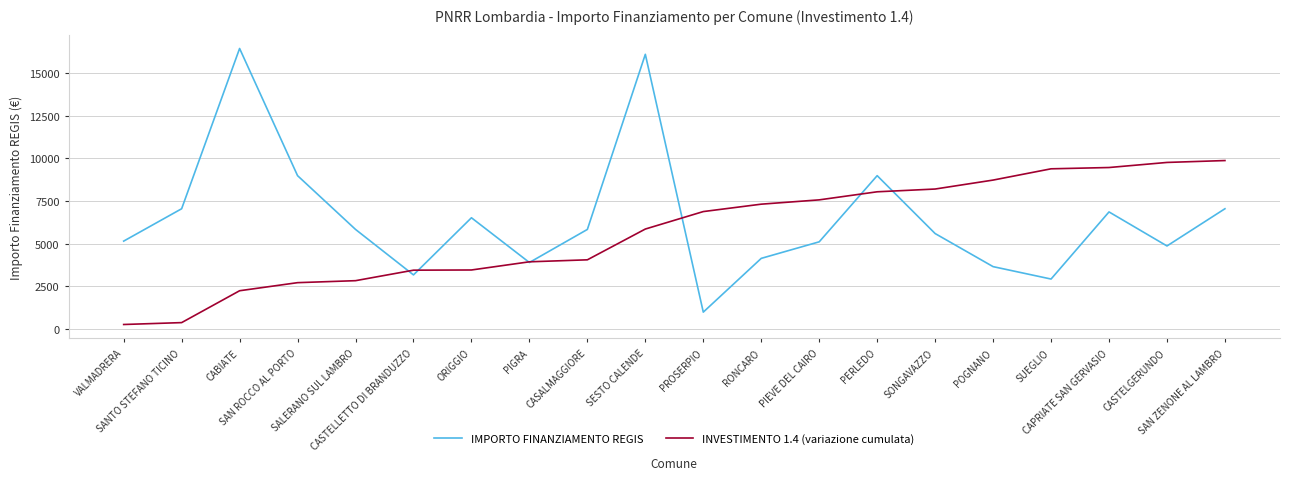

The value of IMPORTO FINANZIAMENTO REGIS at SESTO CALENDE is 21062.3. True or false?

False